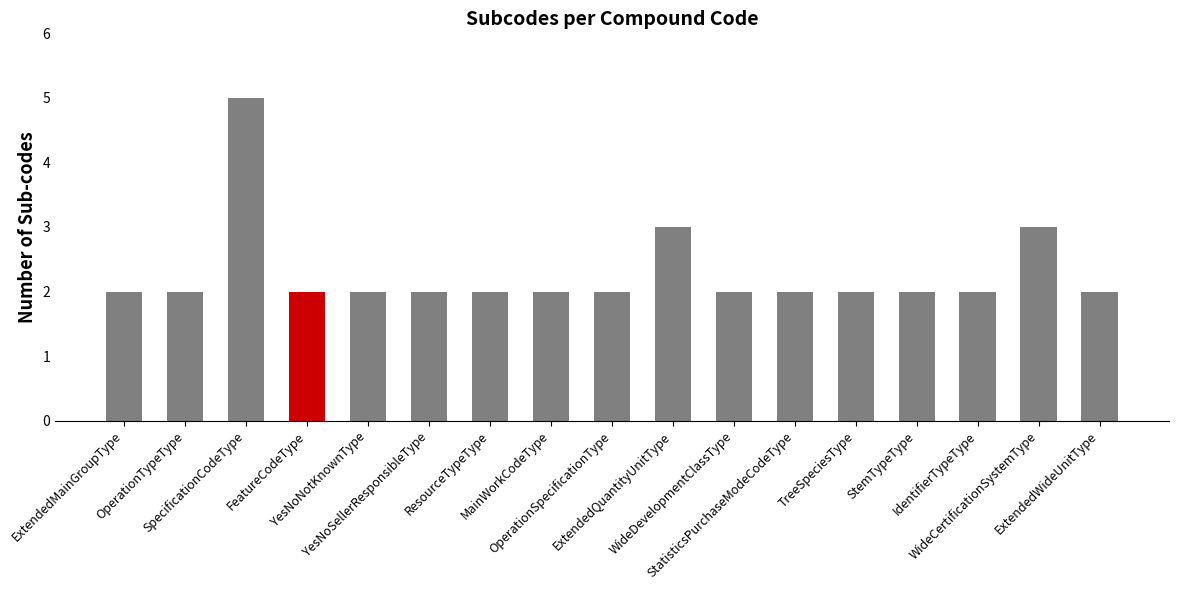

What is the difference between the maximum and second lowest values?

3